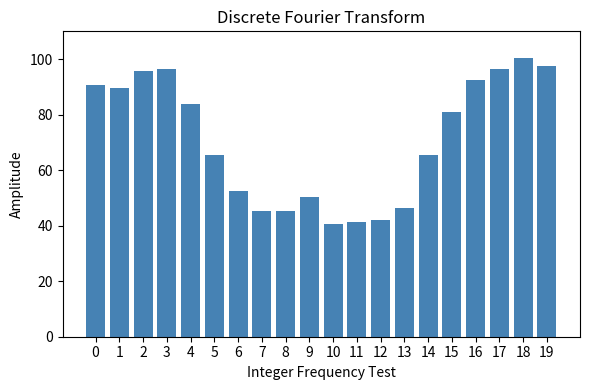

Approximately how many times larger is the value at 16 compared to 9?

1.8